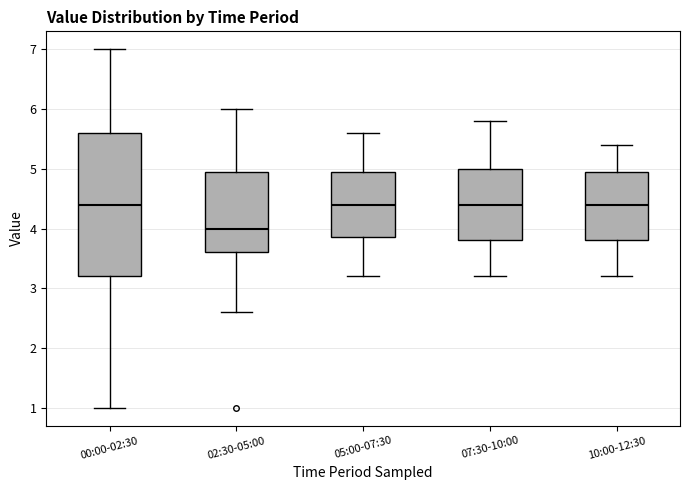

Reading left to right, transcribe this box plot: for each box, give where its median line is, the range the box spans, and where its two whiskers end, as read against the y-axis. The values are not printed on the chart, so give them approximately, as read against the axis.

00:00-02:30: median 4.4, box 3.2 to 5.6, whiskers 1.0 to 7.0
02:30-05:00: median 4.0, box 3.6 to 5.0, whiskers 2.6 to 6.0
05:00-07:30: median 4.4, box 3.9 to 5.0, whiskers 3.2 to 5.6
07:30-10:00: median 4.4, box 3.8 to 5.0, whiskers 3.2 to 5.8
10:00-12:30: median 4.4, box 3.8 to 5.0, whiskers 3.2 to 5.4